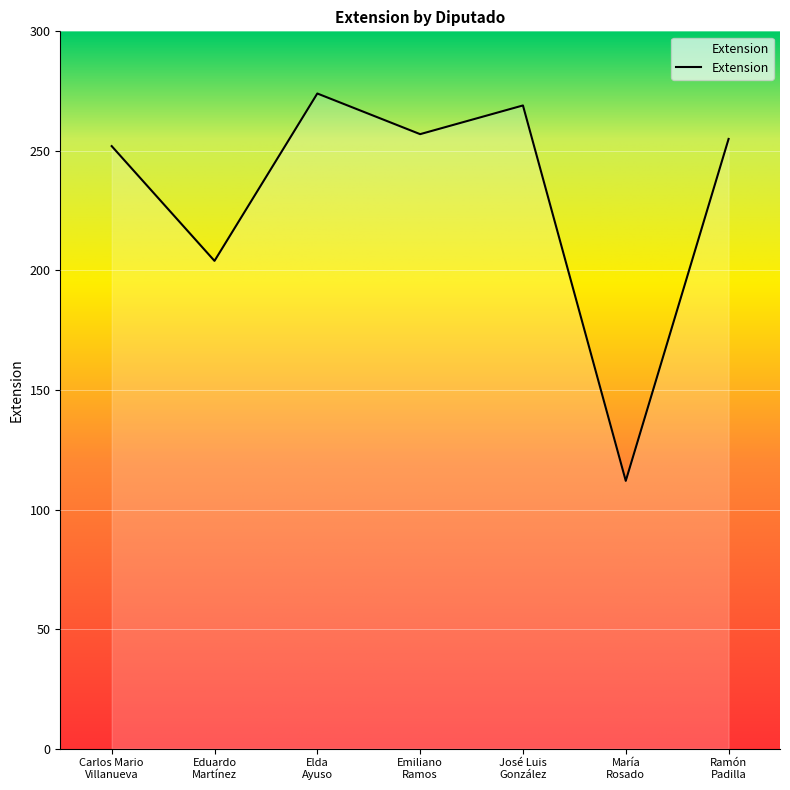

What is the difference between the second highest and minimum values?

157